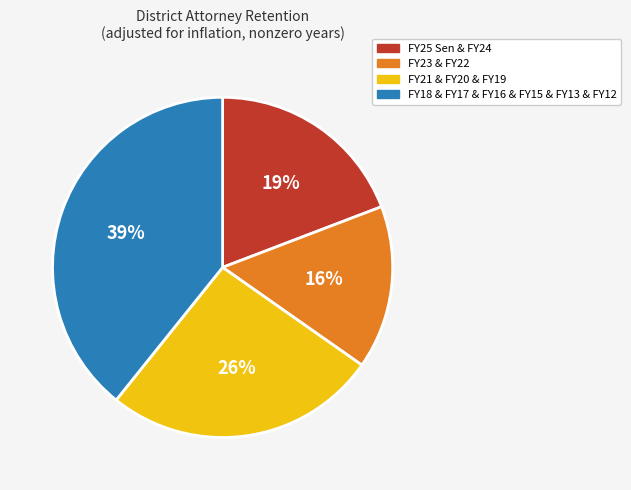

What percentage is the FY21 & FY20 & FY19 slice, to the nearest percent?

26%